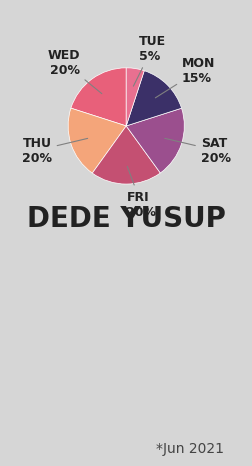

How many slices are in this pie chart?

6